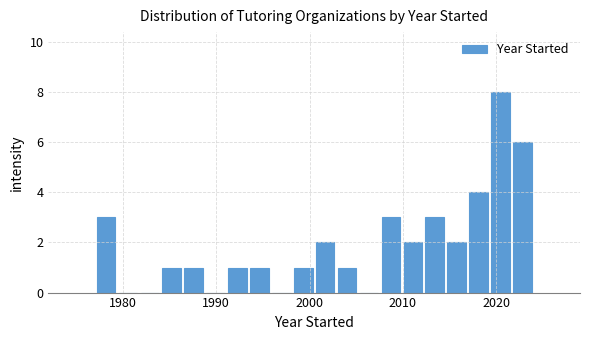

Around what value on the x-axis is the tallest bar? Give the approximate position of its centre, as read against the axis.

2020